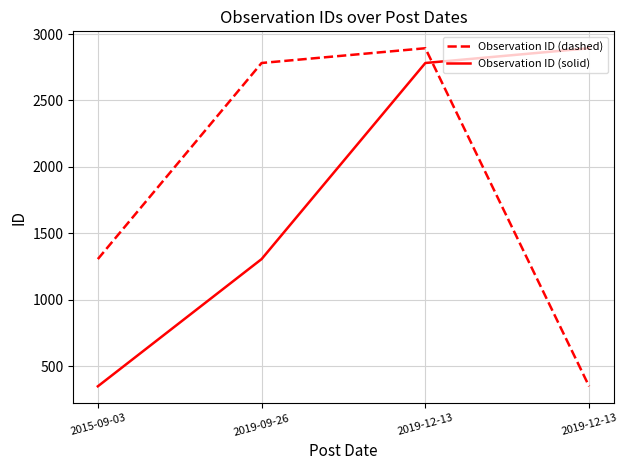

How many values in the Observation ID (solid) series are below 2782?

2